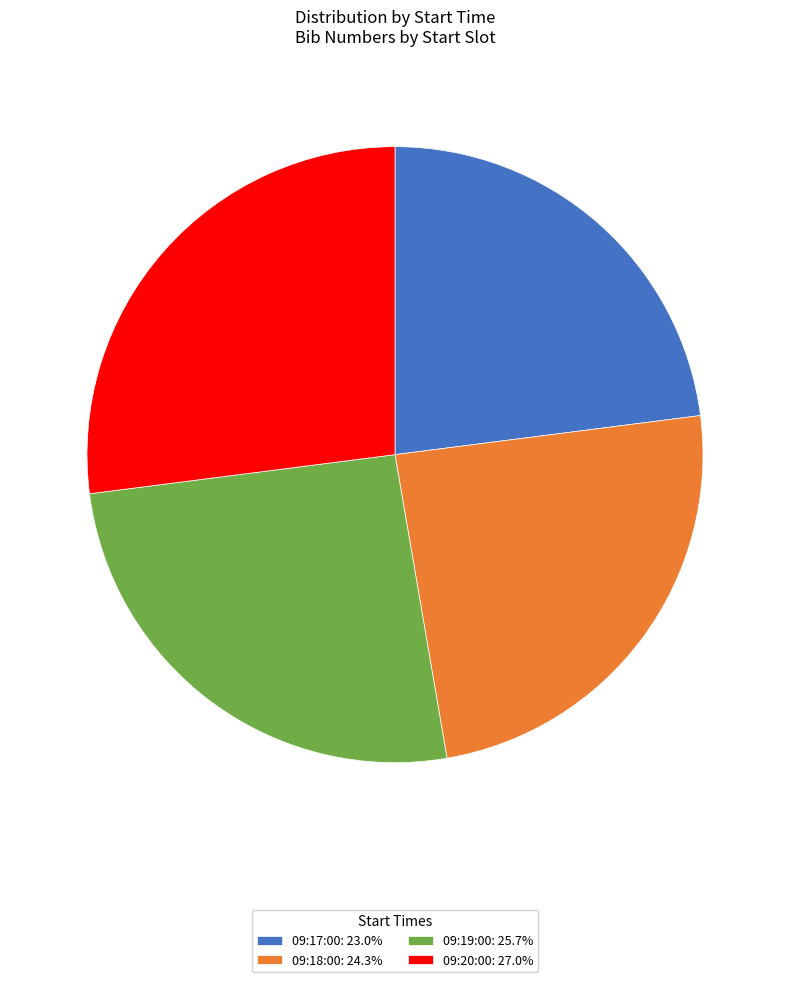

Is the sum of 09:17:00: 23.0% and 09:19:00: 25.7% greater than half?

No